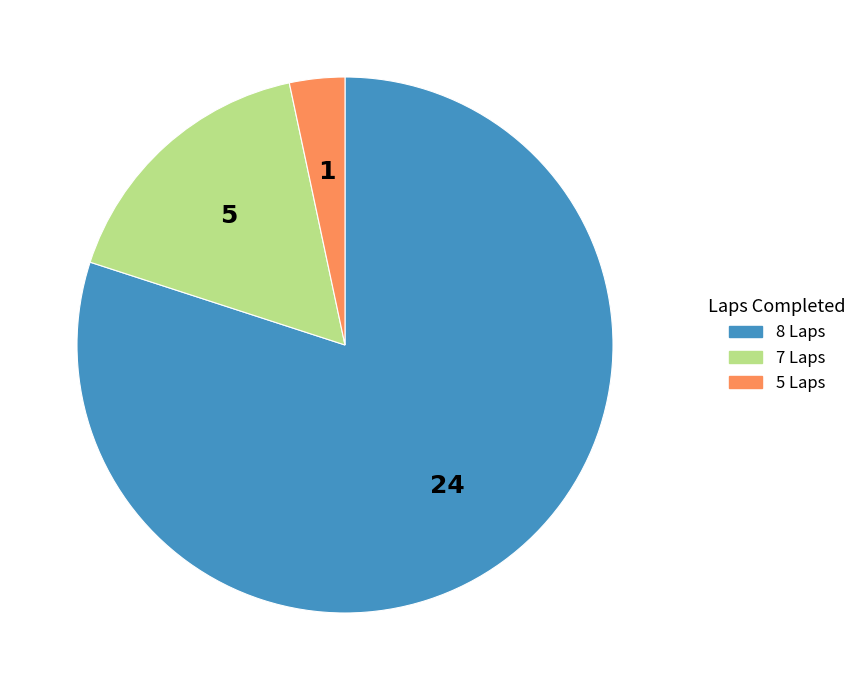

Approximately how many times larger is the value at 7 Laps compared to 5 Laps?

5.0